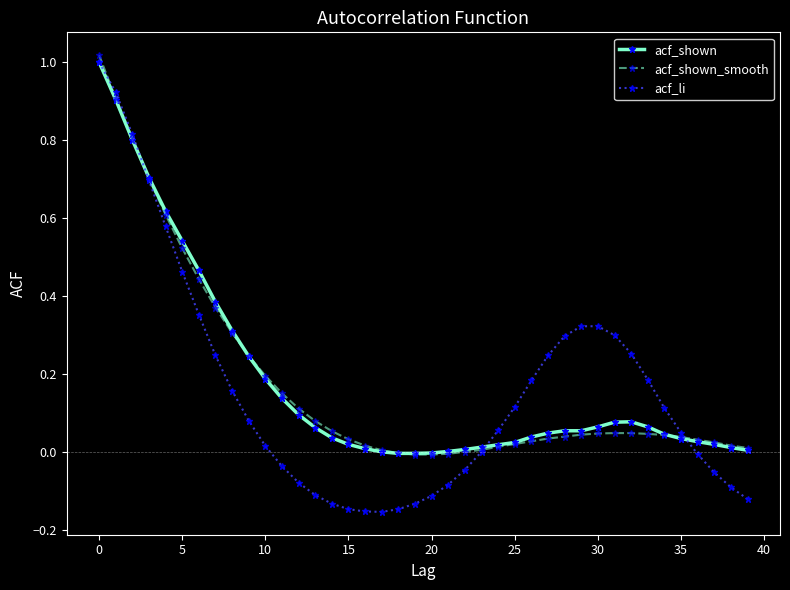

In acf_li, how many points are lower than both neighbors (excluding endpoints)?

1